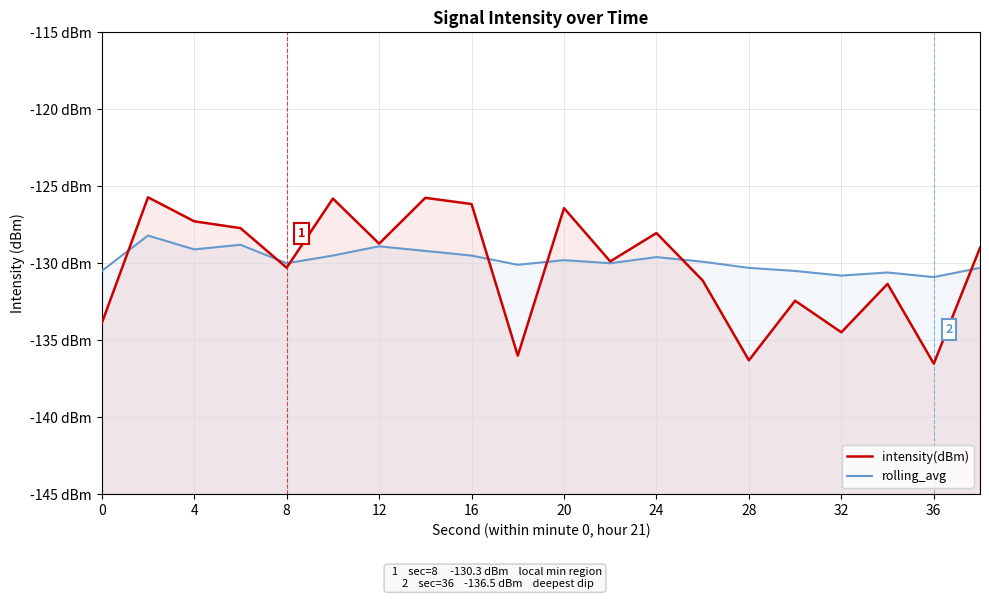

What are all the series names shown in the legend?

intensity(dBm), rolling_avg